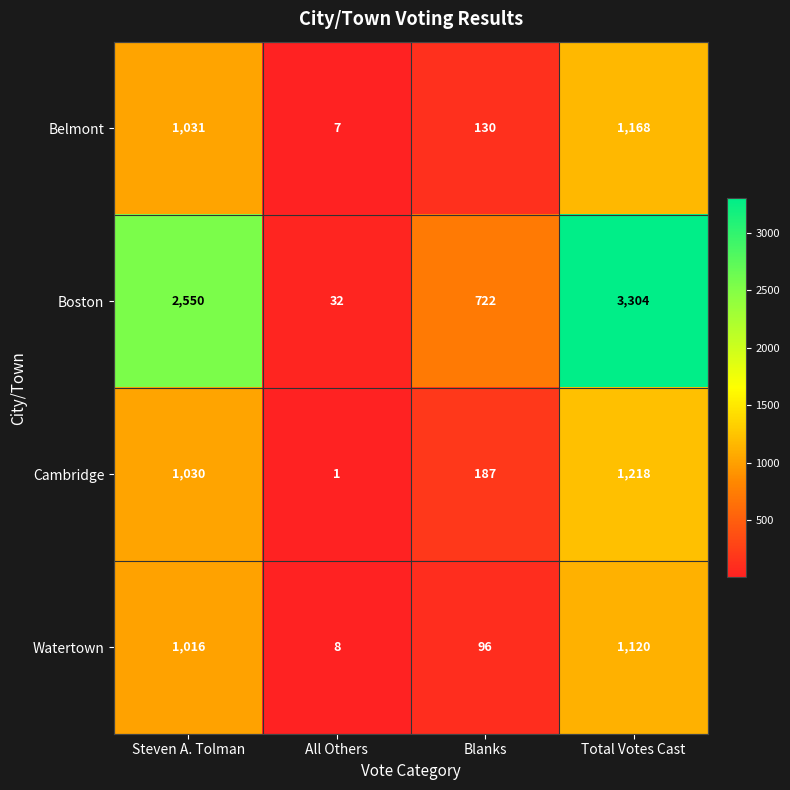

At Blanks, list the series in order from smallest to largest.

Watertown, Belmont, Cambridge, Boston